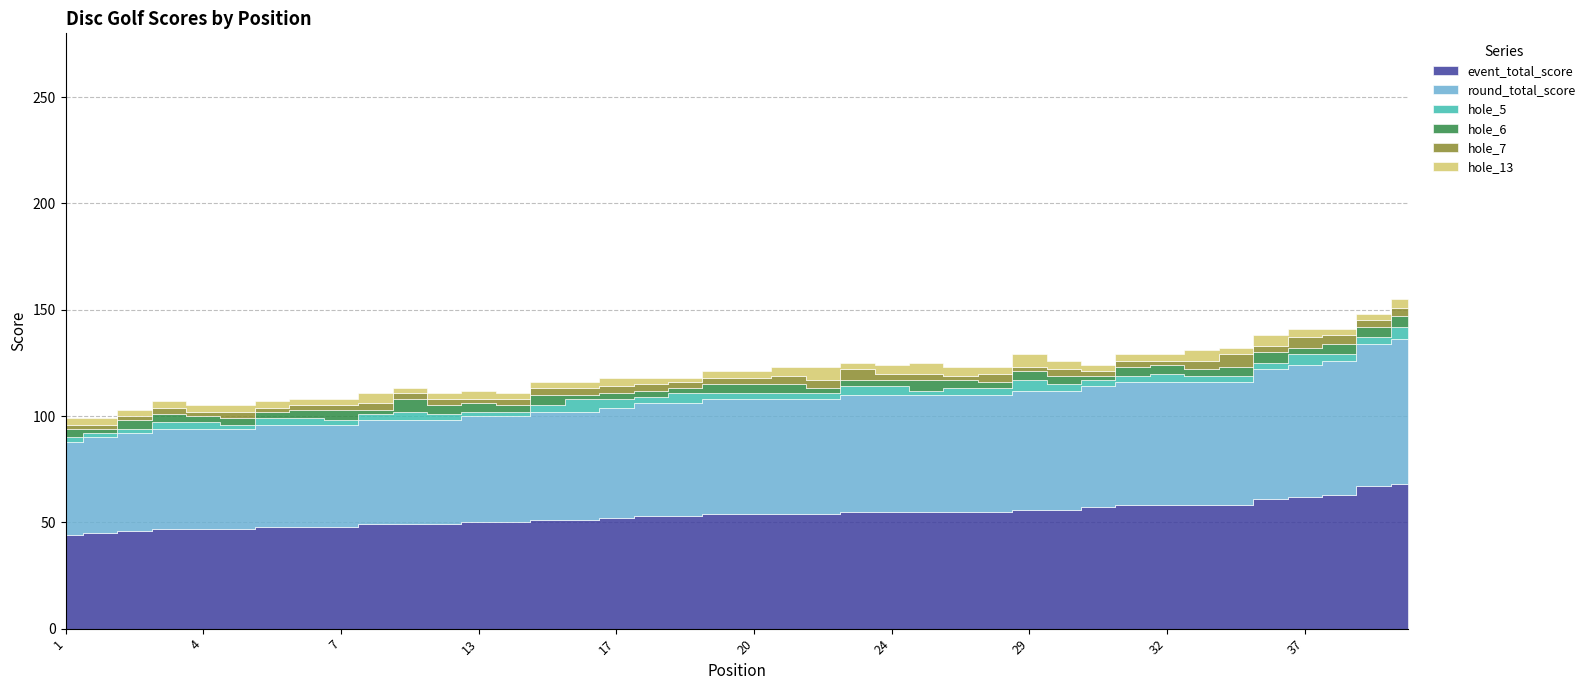

Which has a higher value, 24 or 10?

24